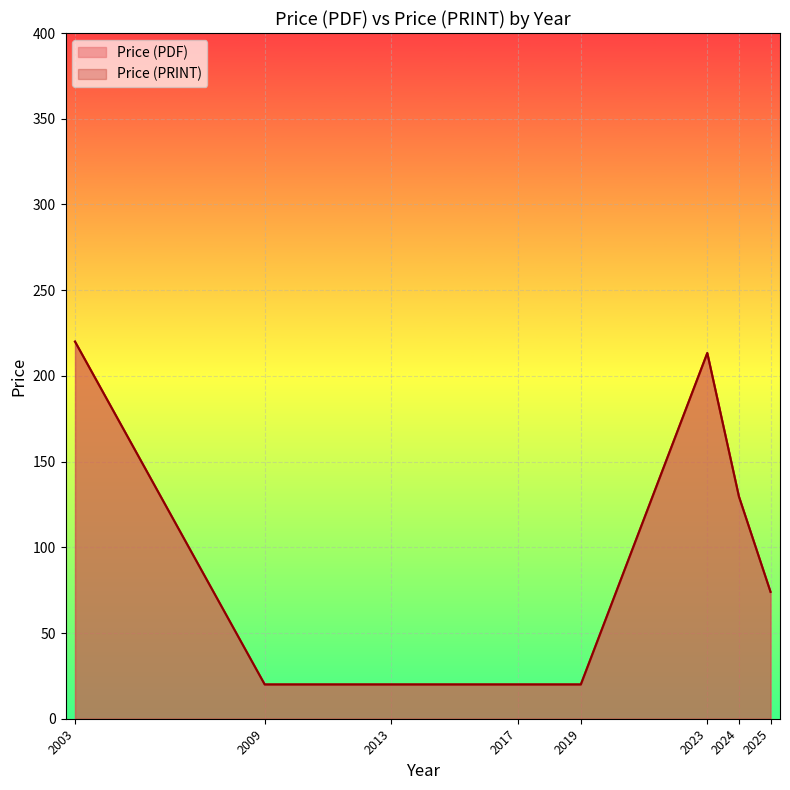

Is the value of Price (PDF) at 2024 greater than the value of Price (PRINT) at 2024?

No